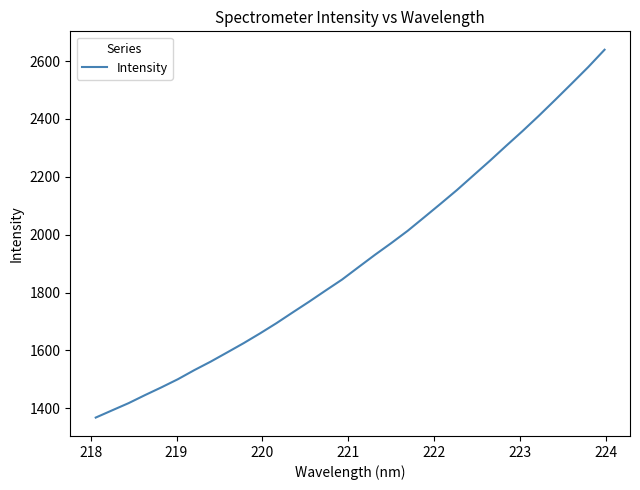

Count the number of categories in the chart.

32